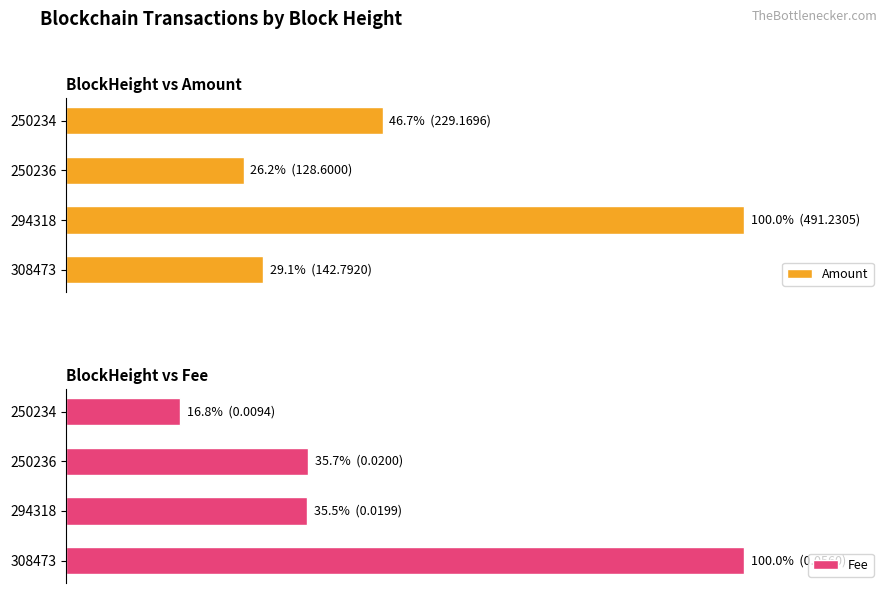

Rank the series by their average value, from highest to lowest.

Amount, Fee